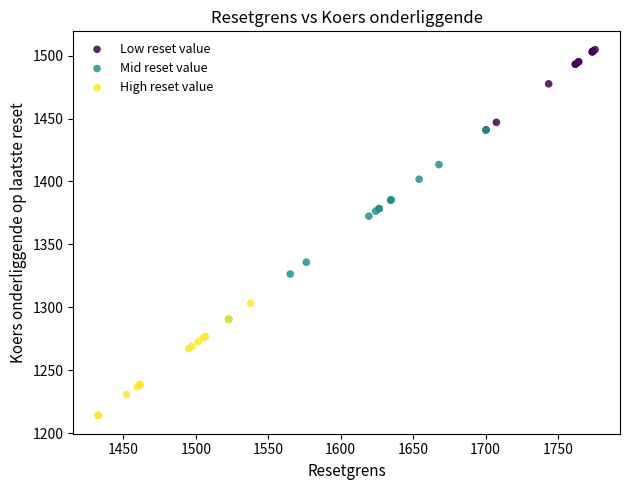

Which series has the largest Y range (max minus min)?

Mid reset value